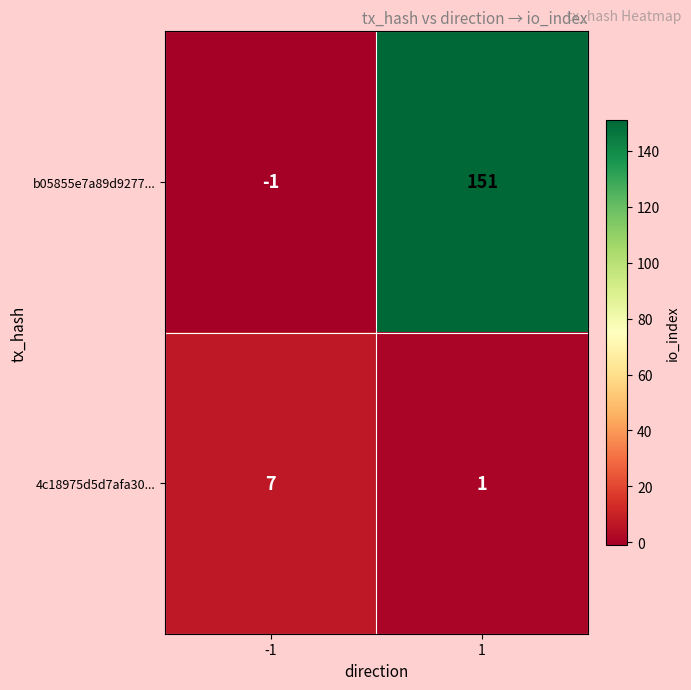

What is the minimum value shown in the chart?

-1